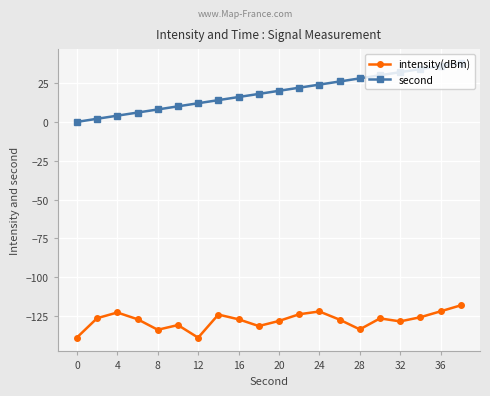

Which series has the widest spread of values?

second